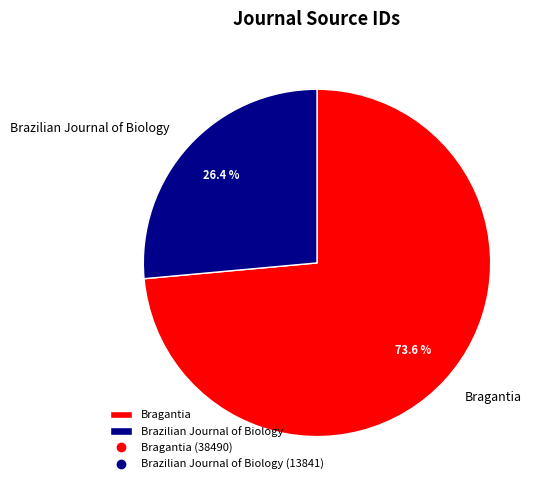

How many slices are in this pie chart?

2